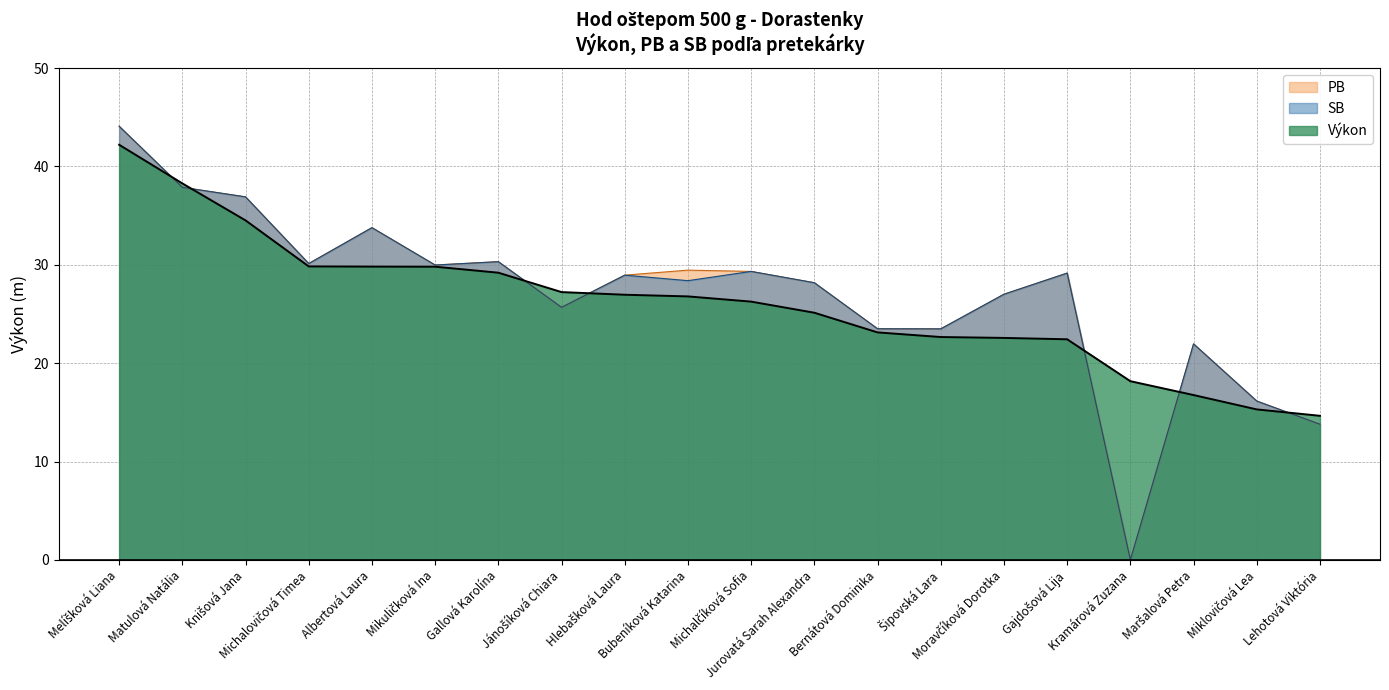

How many values in the Výkon series are below 26?

9